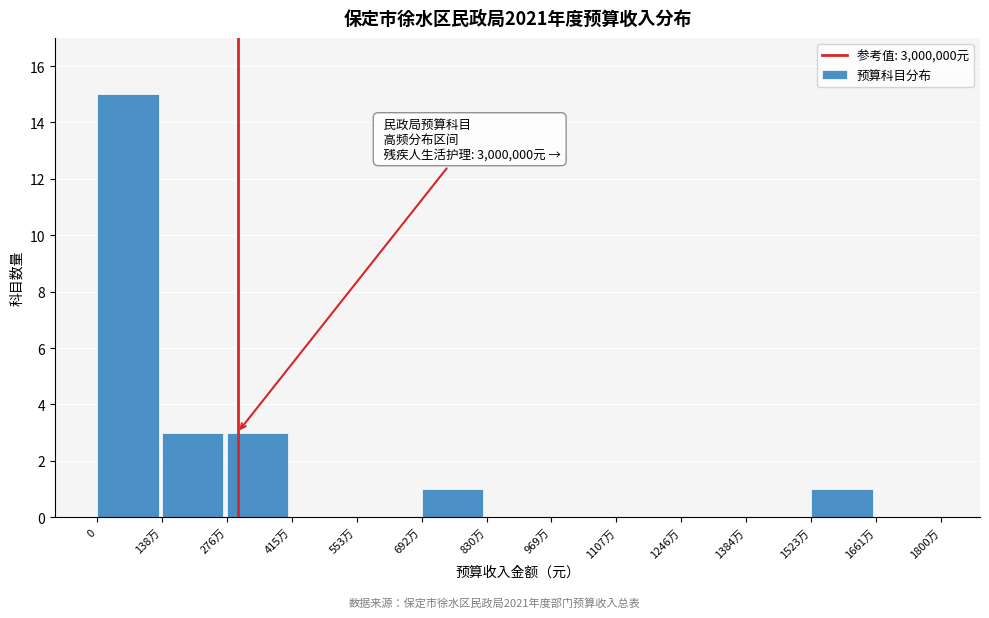

Reading left to right, what are all the values shown in this chart?

0=15	138万=3	276万=3	415万=0	553万=0	692万=1	830万=0	969万=0	1107万=0	1246万=0	1384万=0	1523万=1	1661万=0